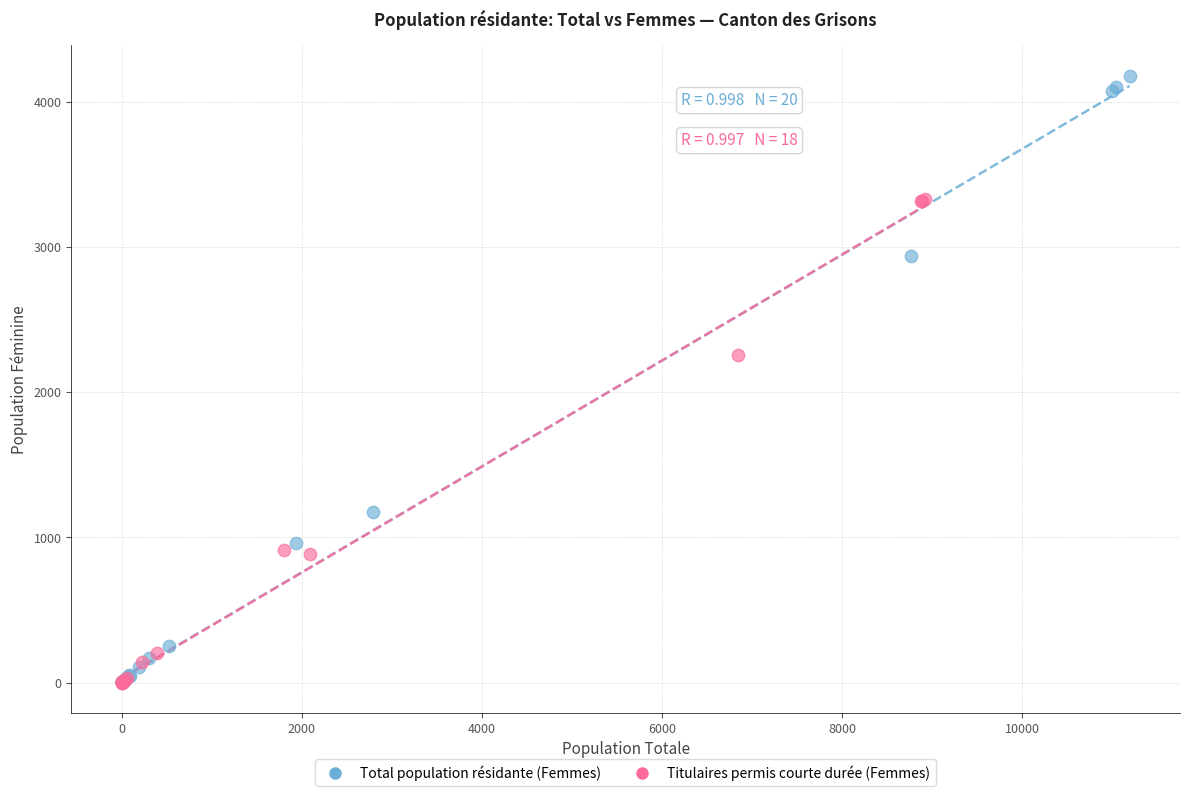

Which series contains the highest Y value?

Total population résidante (Femmes)